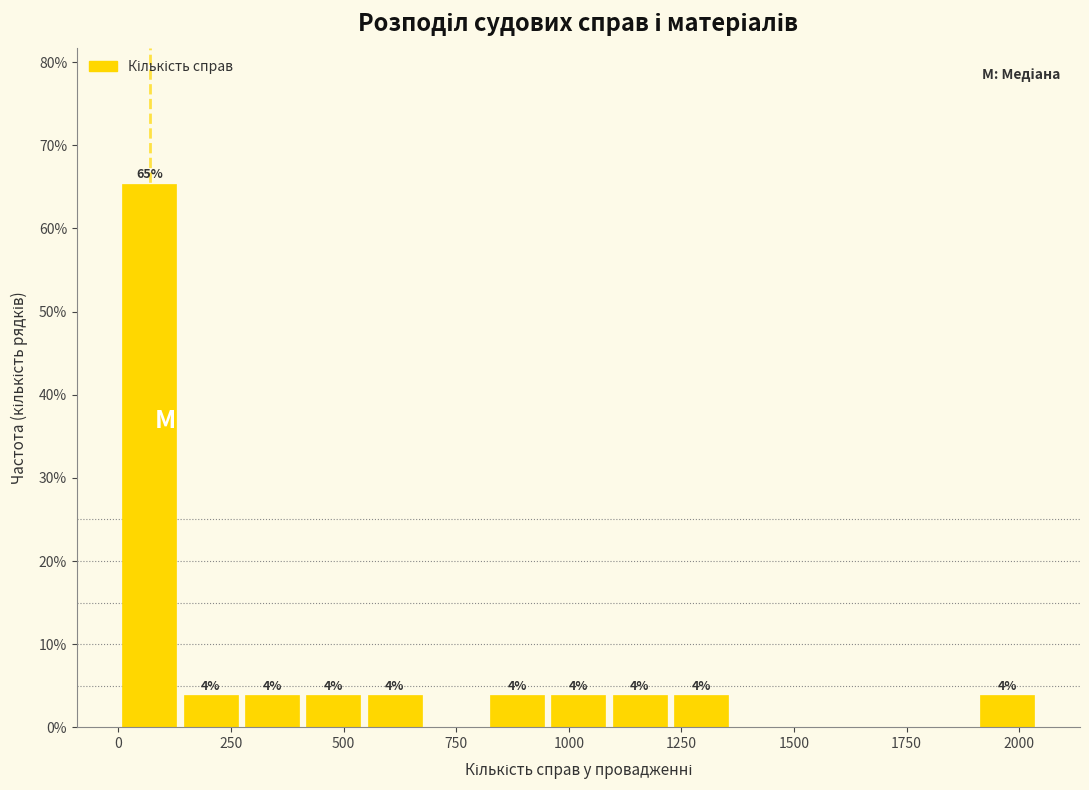

Around what value on the x-axis is the tallest bar? Give the approximate position of its centre, as read against the axis.

50